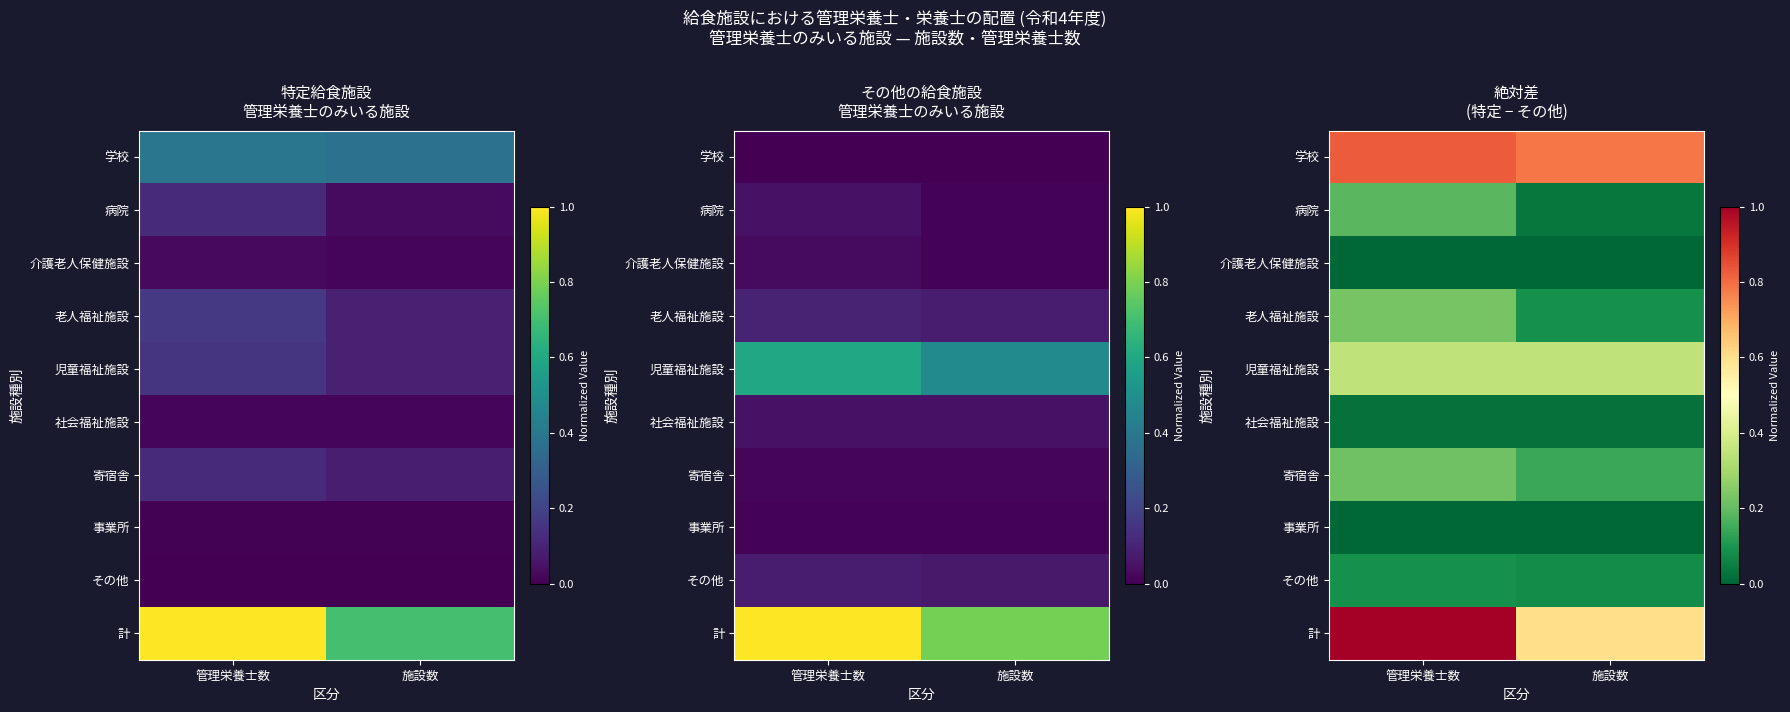

Which has a higher value, 管理栄養士数 or 施設数?

管理栄養士数